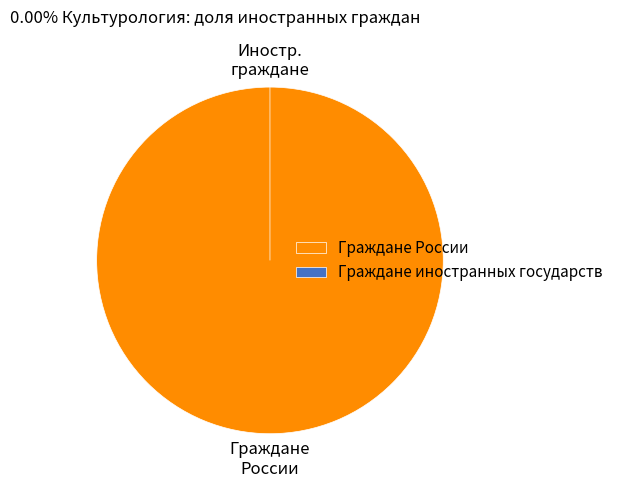

Combined, what portion of the pie is Граждане иностранных государств and Граждане России?

100.0%